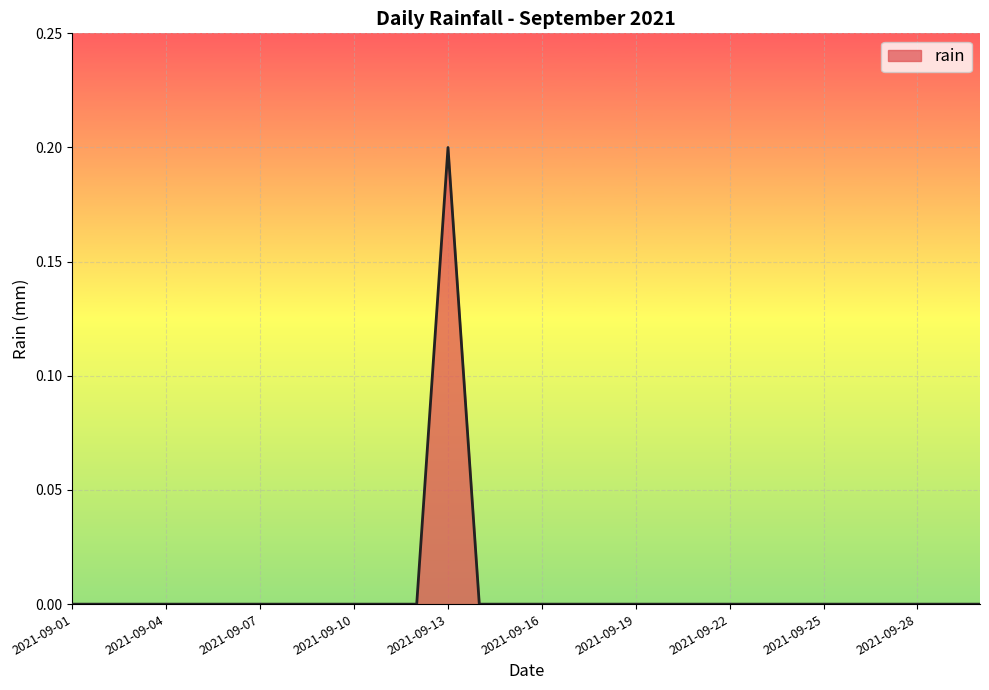

Is this an area chart (filled region under the line)?

Yes